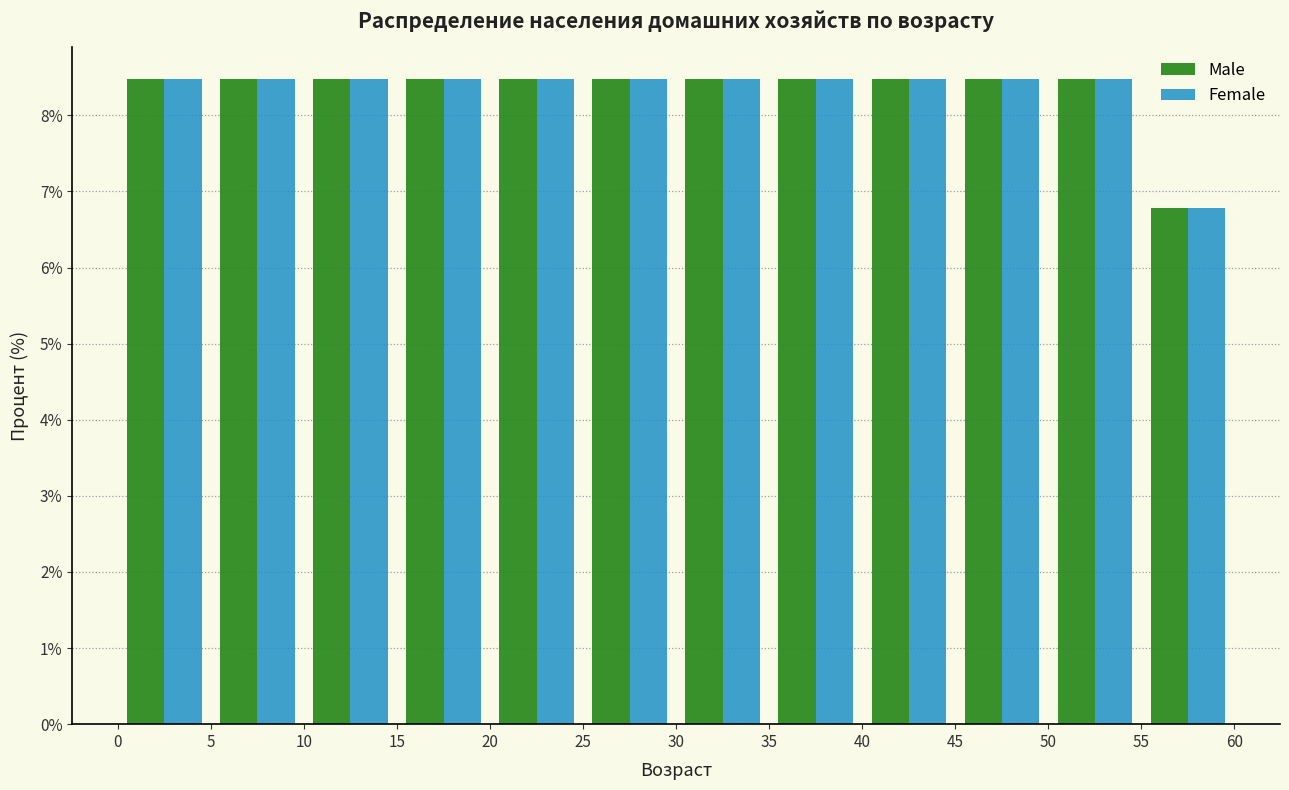

Reading left to right, list every range on the x-axis with the height of the bar of each series over it. The values are not printed on the chart, so give them approximately, as read against the axis.

0 to 5: Male=8.5	Female=8.5
5 to 10: Male=8.5	Female=8.5
10 to 15: Male=8.5	Female=8.5
15 to 20: Male=8.5	Female=8.5
20 to 25: Male=8.5	Female=8.5
25 to 30: Male=8.5	Female=8.5
30 to 35: Male=8.5	Female=8.5
35 to 40: Male=8.5	Female=8.5
40 to 45: Male=8.5	Female=8.5
45 to 50: Male=8.5	Female=8.5
50 to 55: Male=8.5	Female=8.5
55 to 60: Male=6.8	Female=6.8